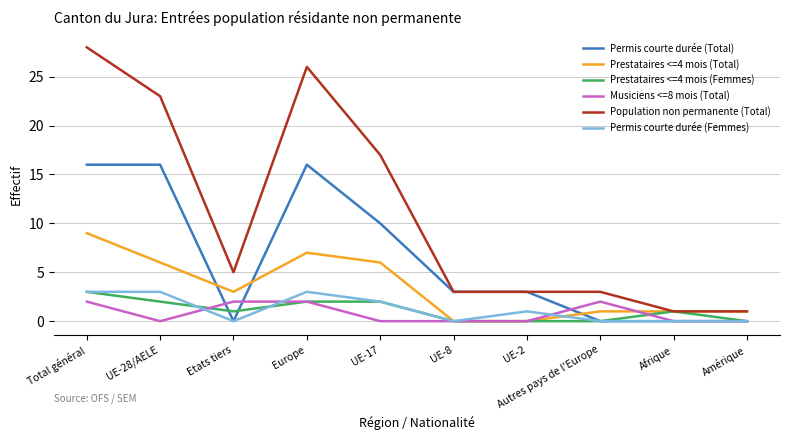

Between which two adjacent categories do Prestataires <=4 mois (Total) and Permis courte durée (Total) first intersect?

UE-28/AELE and Etats tiers